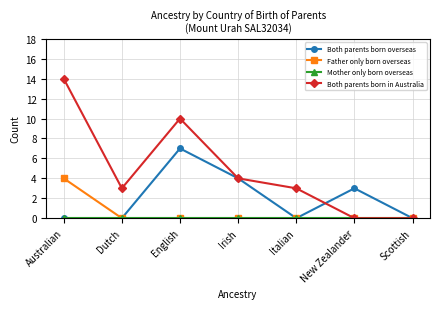

Which category has the highest value in the Both parents born overseas series?

English